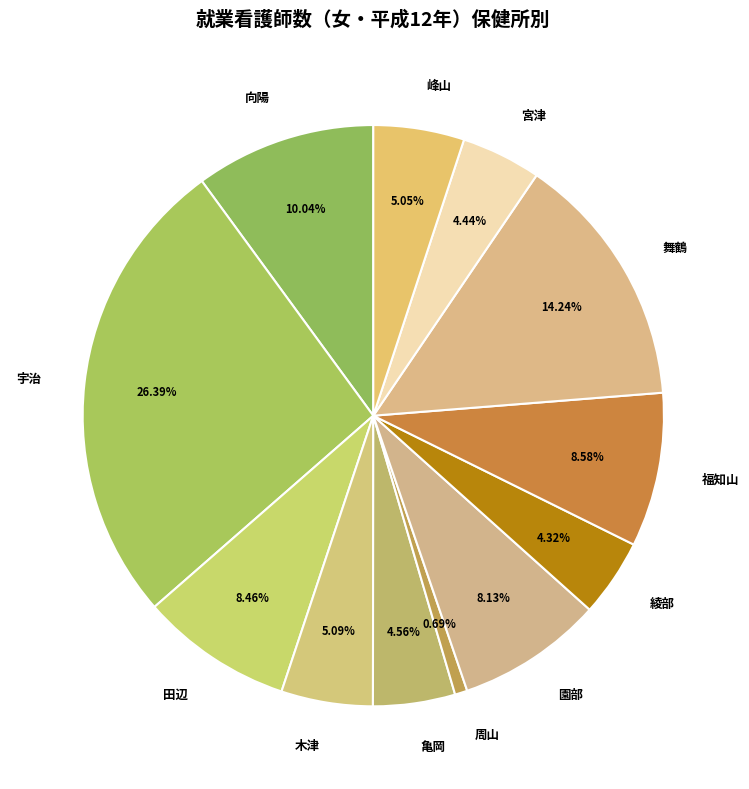

Does 園部 account for over 50% of the chart?

No